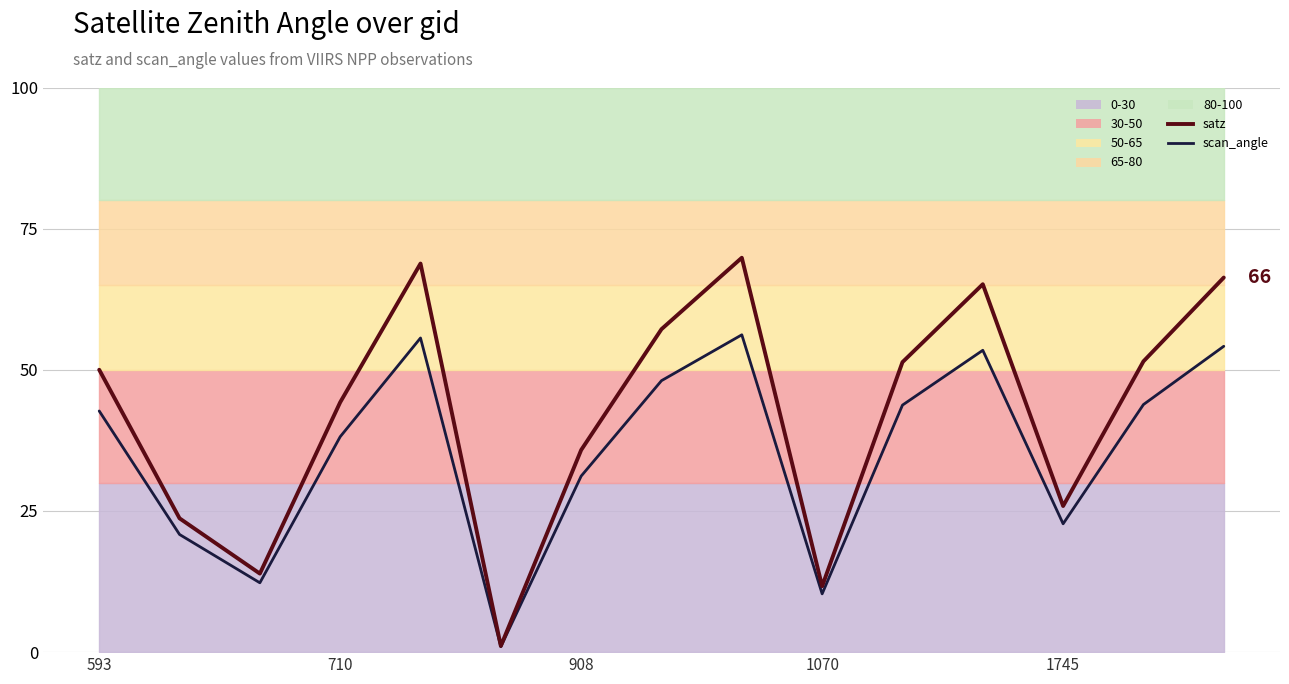

Rank the series at 593 from lowest to highest value.

scan_angle, satz